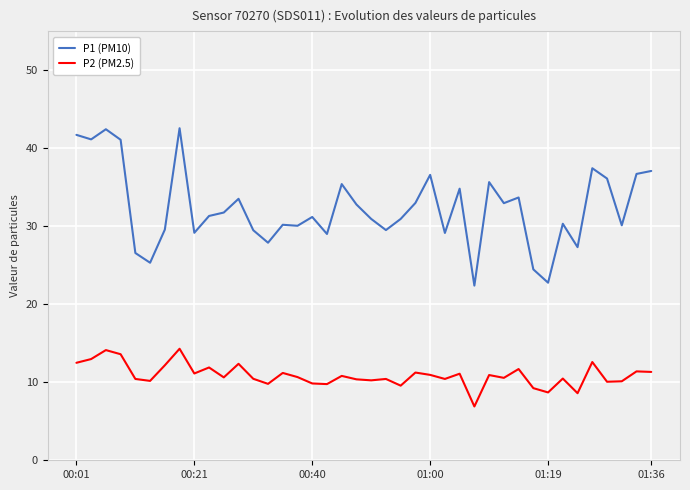

Which series has the largest range (max minus min)?

P1 (PM10)